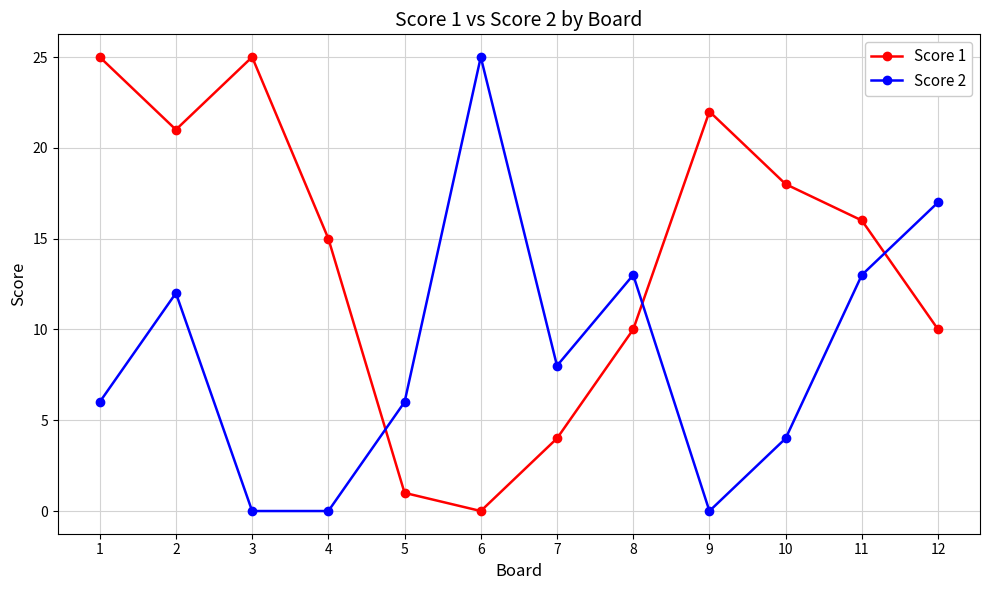

After their last crossing, which series has the higher values: Score 1 or Score 2?

Score 2